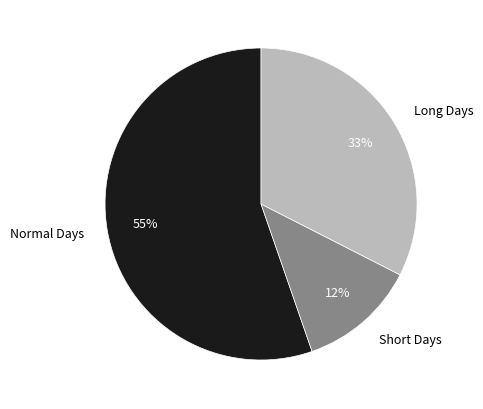

Combined, do Normal Days and Long Days account for over 50%?

Yes